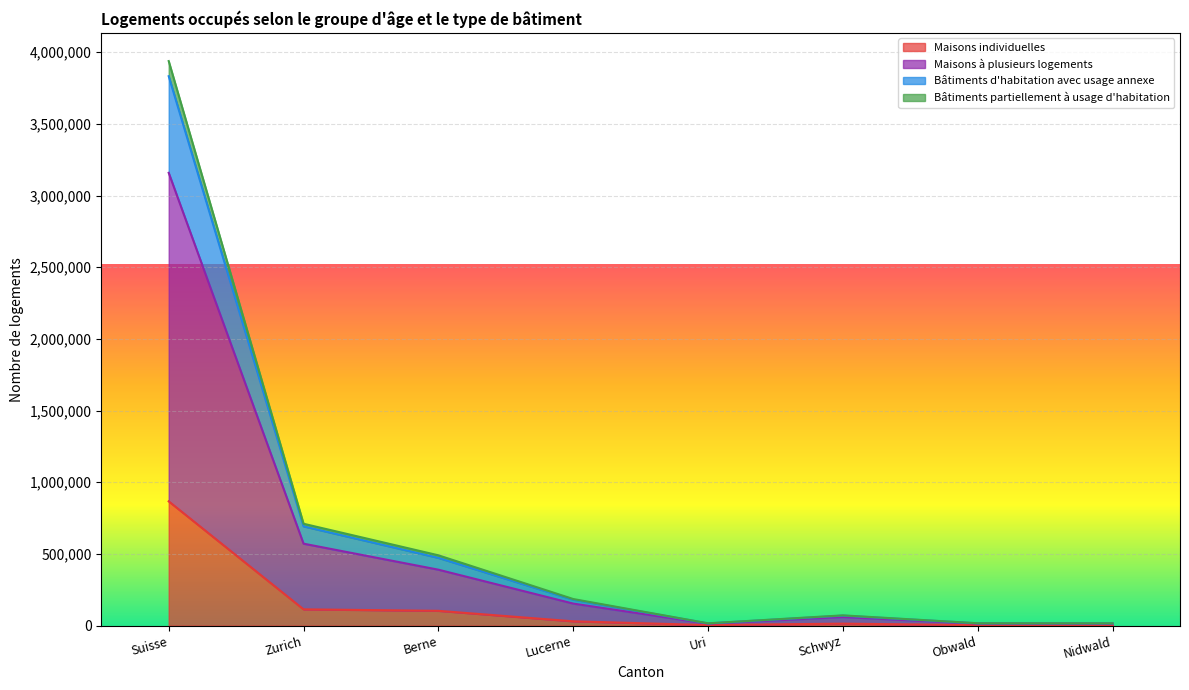

What is the label of the 2nd point from the right?

Obwald